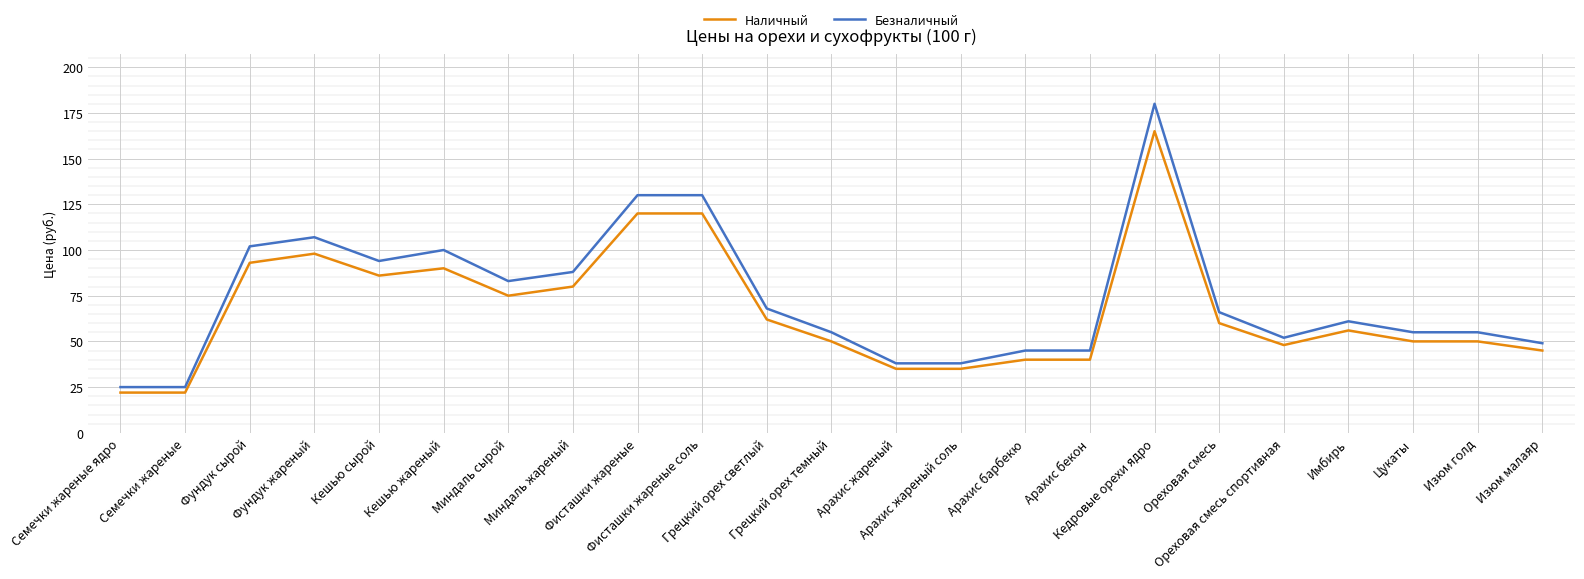

Rank the series by their average value, from highest to lowest.

Безналичный, Наличный